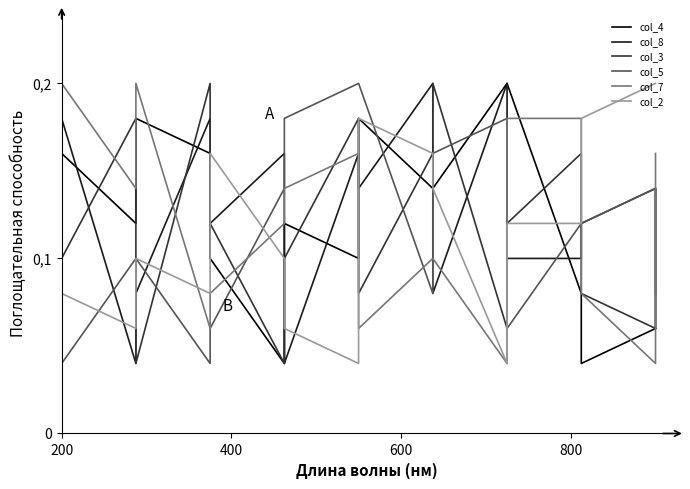

What are all the series names shown in the legend?

col_4, col_8, col_3, col_5, col_7, col_2